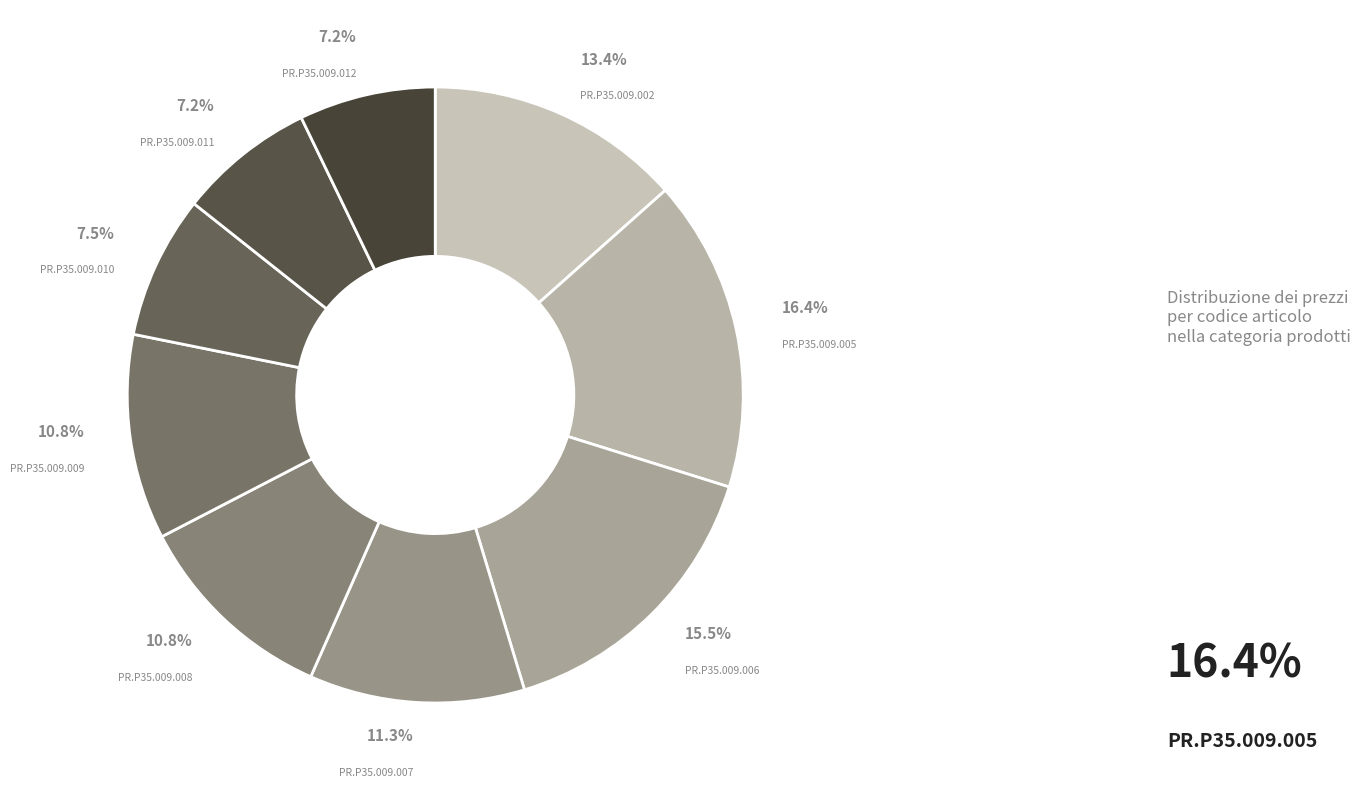

Is PR.P35.009.010 the majority of the pie?

No